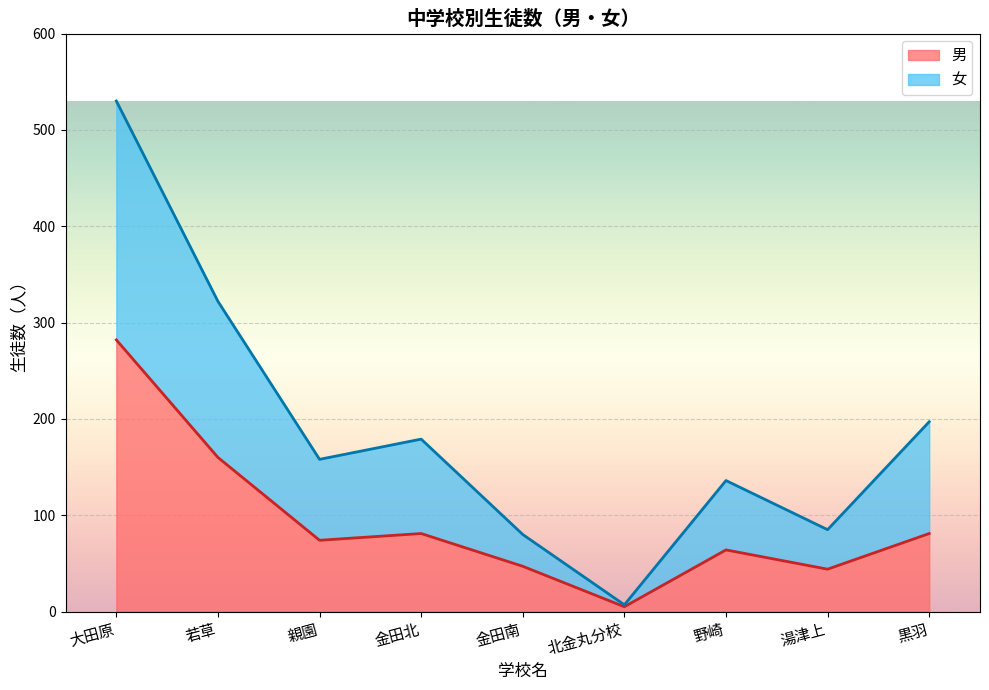

Which category has the lowest value in the 男 series?

北金丸分校